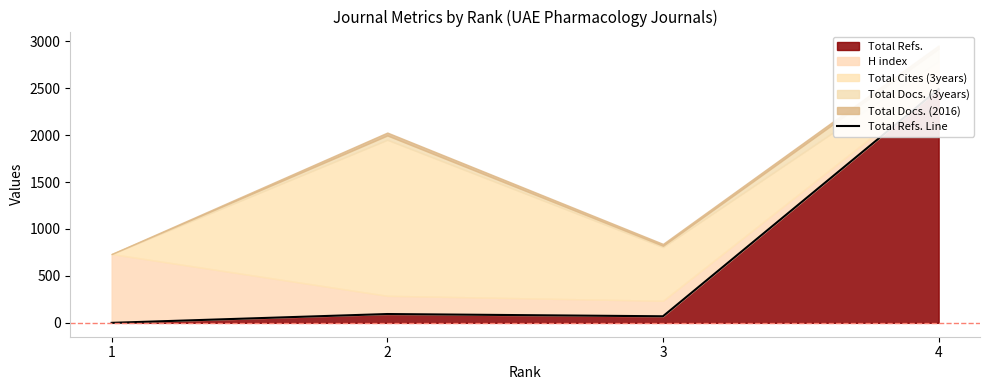

How many lines are shown in the chart?

1